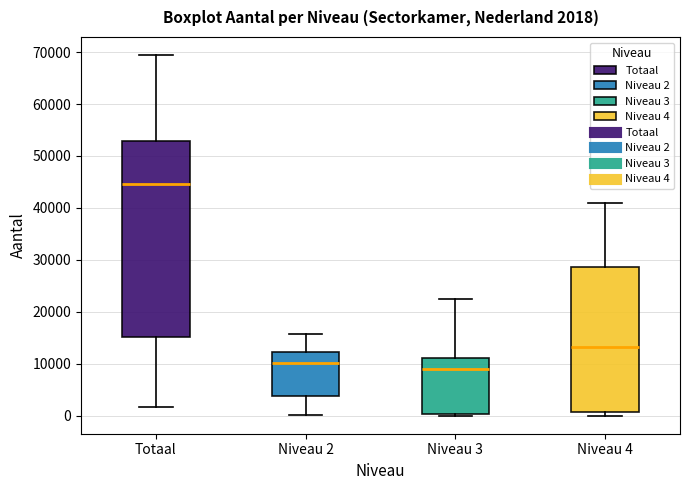

Which box has the highest median line?

Totaal